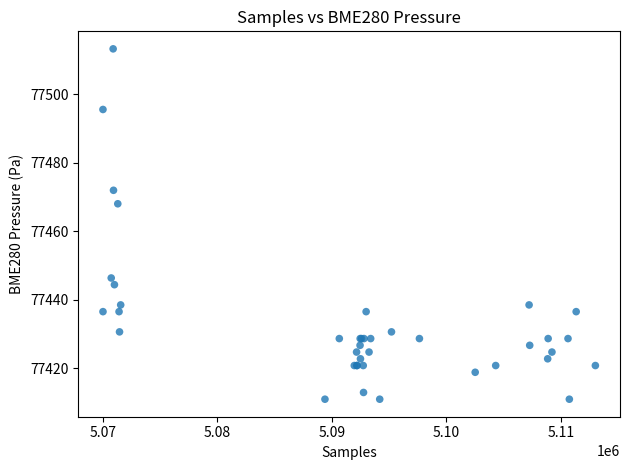

What Y value in the scatter plot is closest to 77462?

77468.0